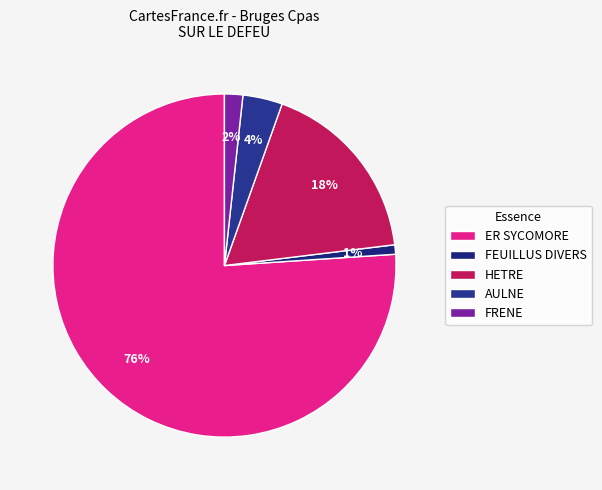

Which category has the smallest portion of the pie?

FEUILLUS DIVERS